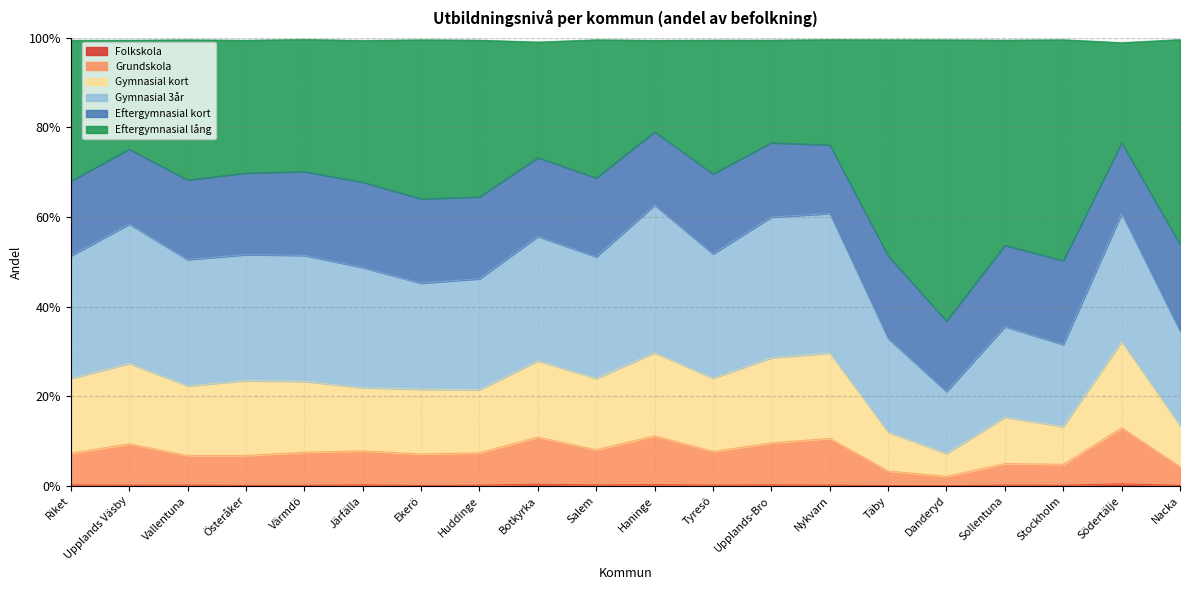

What position from the left is Nacka?

20